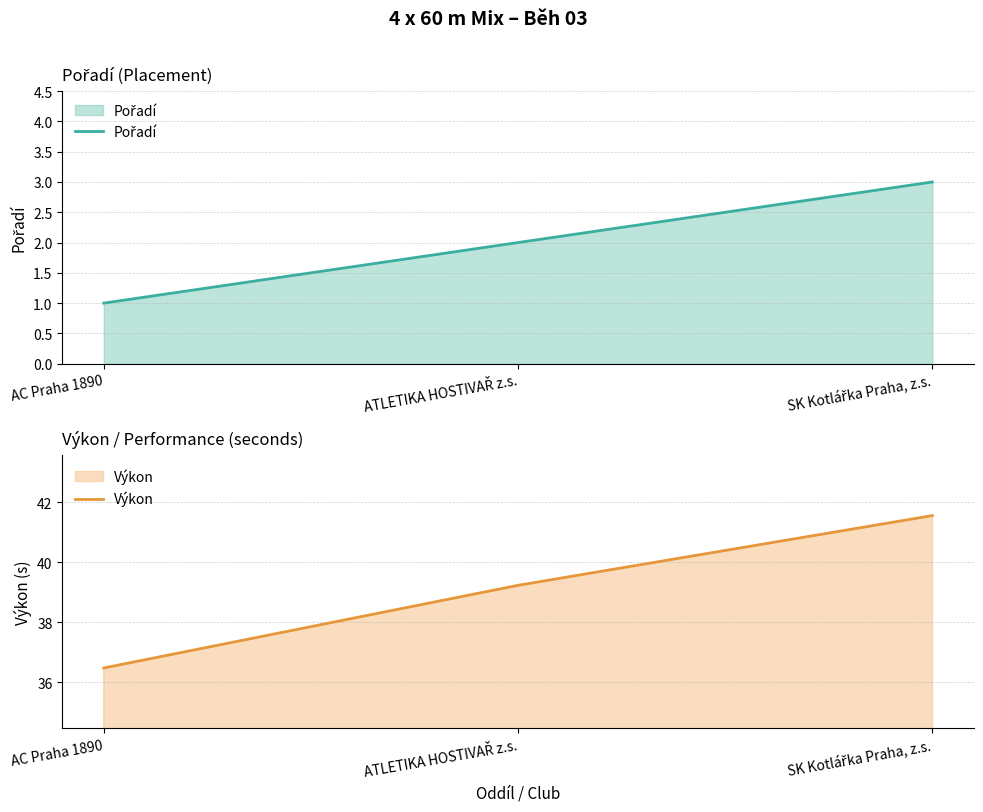

Is it true that Pořadí equals 1.0 at AC Praha 1890?

True